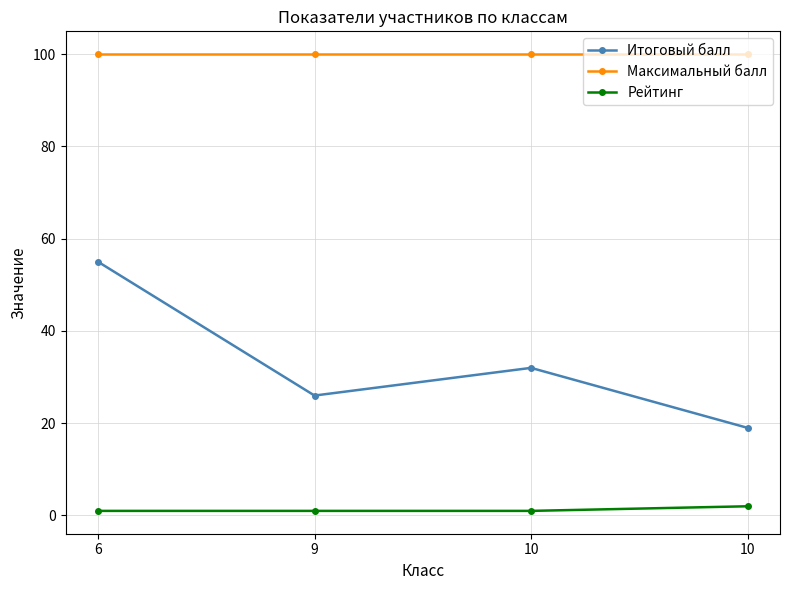

True or false: Рейтинг has a value of 2 at 10.

True